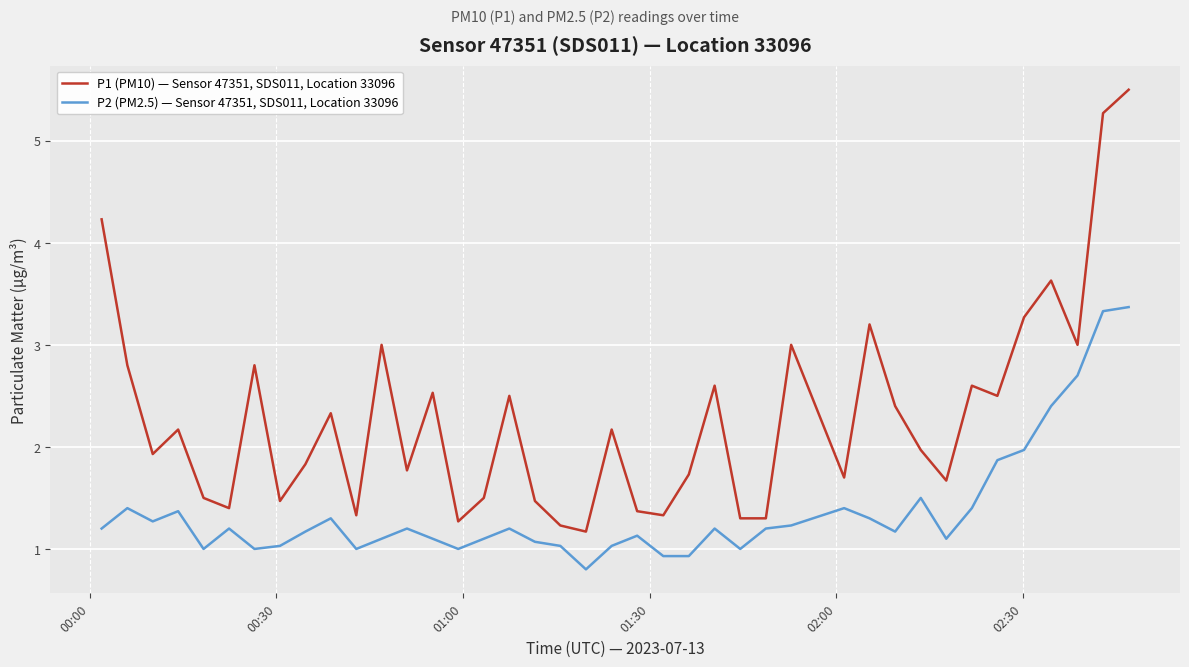

List the series in order of their overall mean, highest first.

P1 (PM10) — Sensor 47351, SDS011, Location 33096, P2 (PM2.5) — Sensor 47351, SDS011, Location 33096